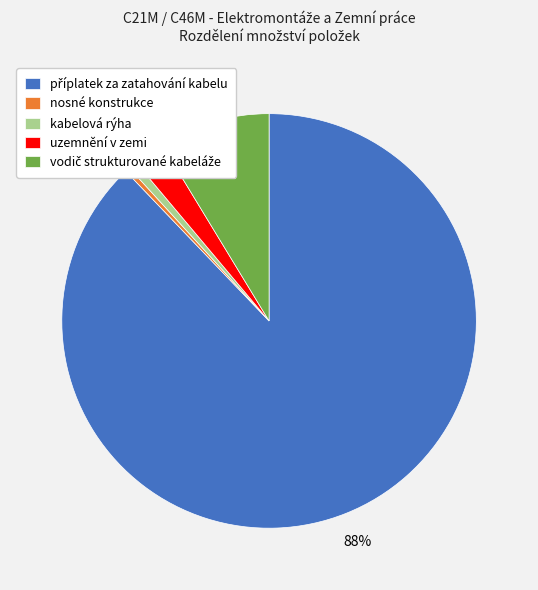

The uzemnění v zemi slice represents 2% of the pie. True or false?

True